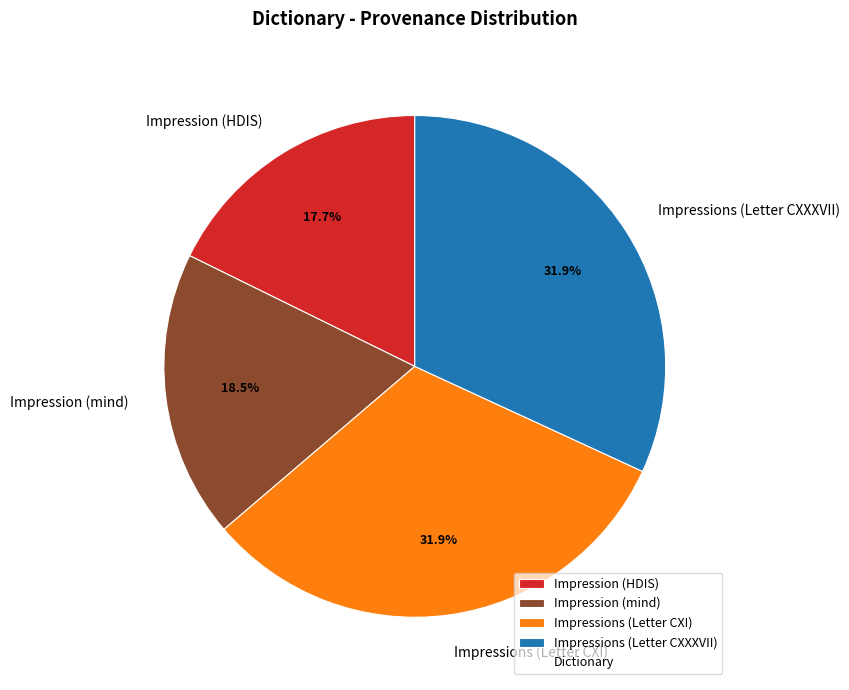

To the nearest percent, what portion does Impressions (Letter CXI) represent?

32%